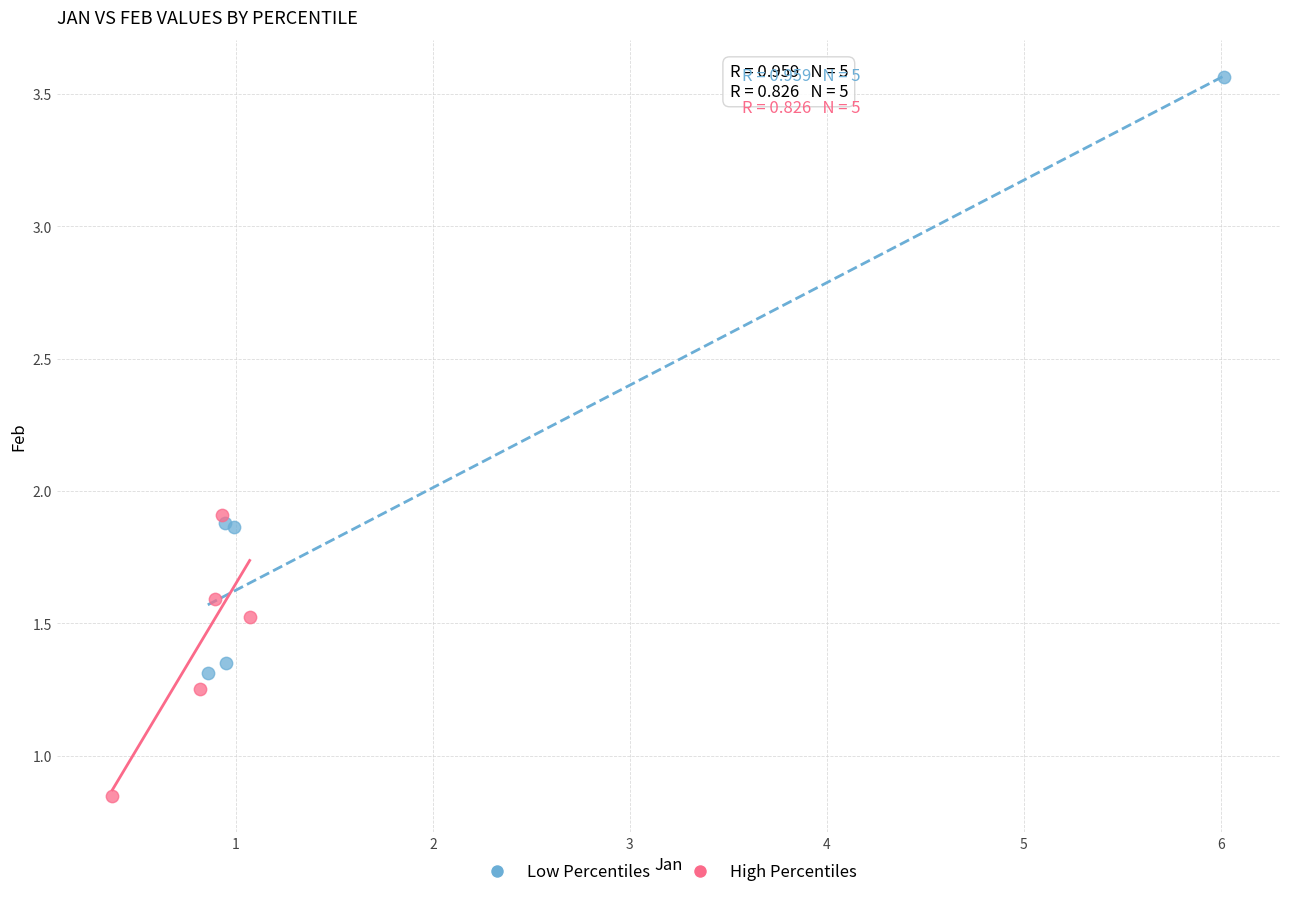

Which series contains the lowest Y value?

High Percentiles